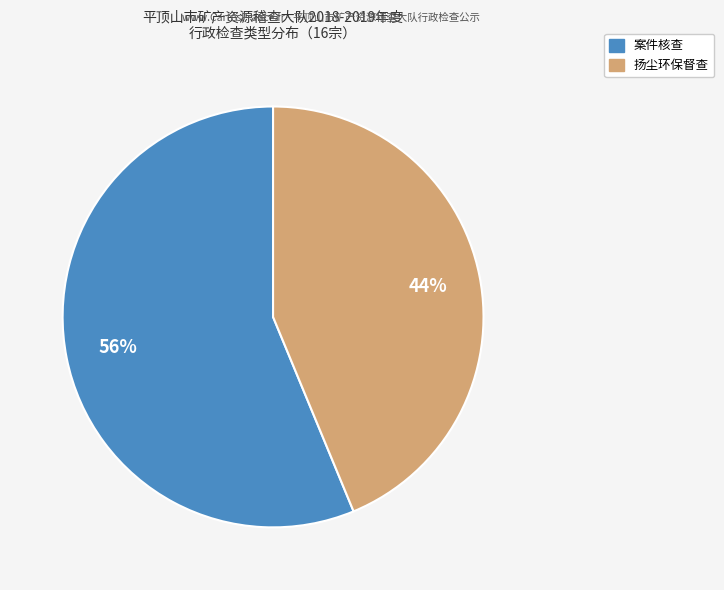

How many slices are in this pie chart?

2